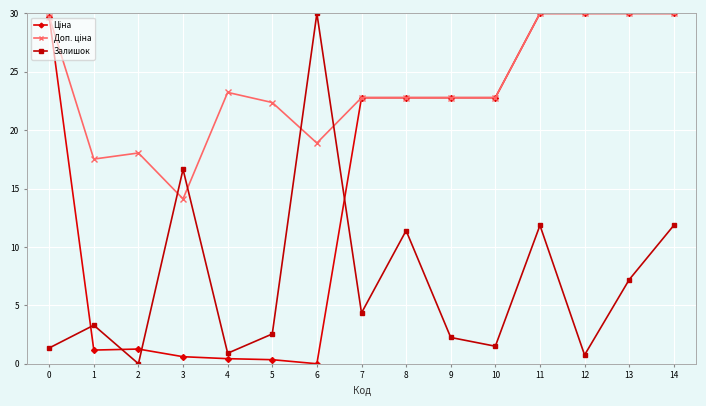

At how many categories does at least one series exceed 22?

12